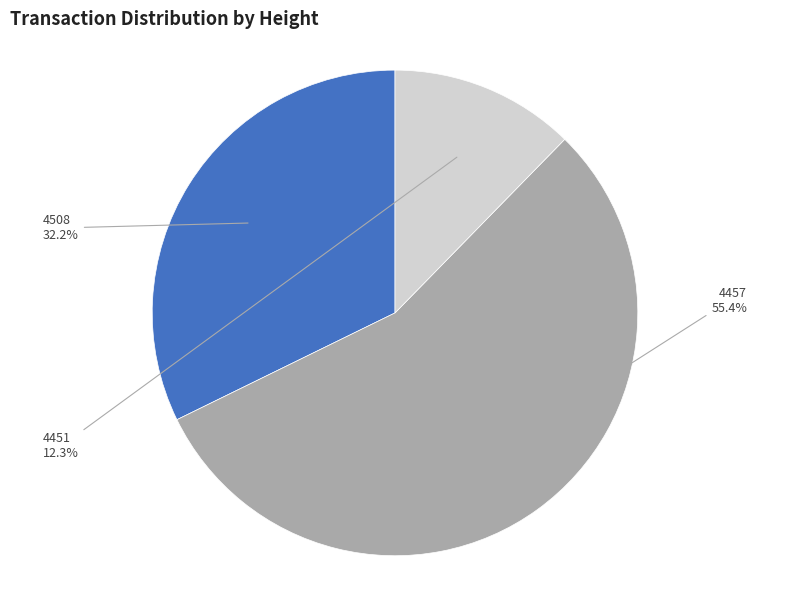

True or false: 4451 accounts for 20% of the total.

False